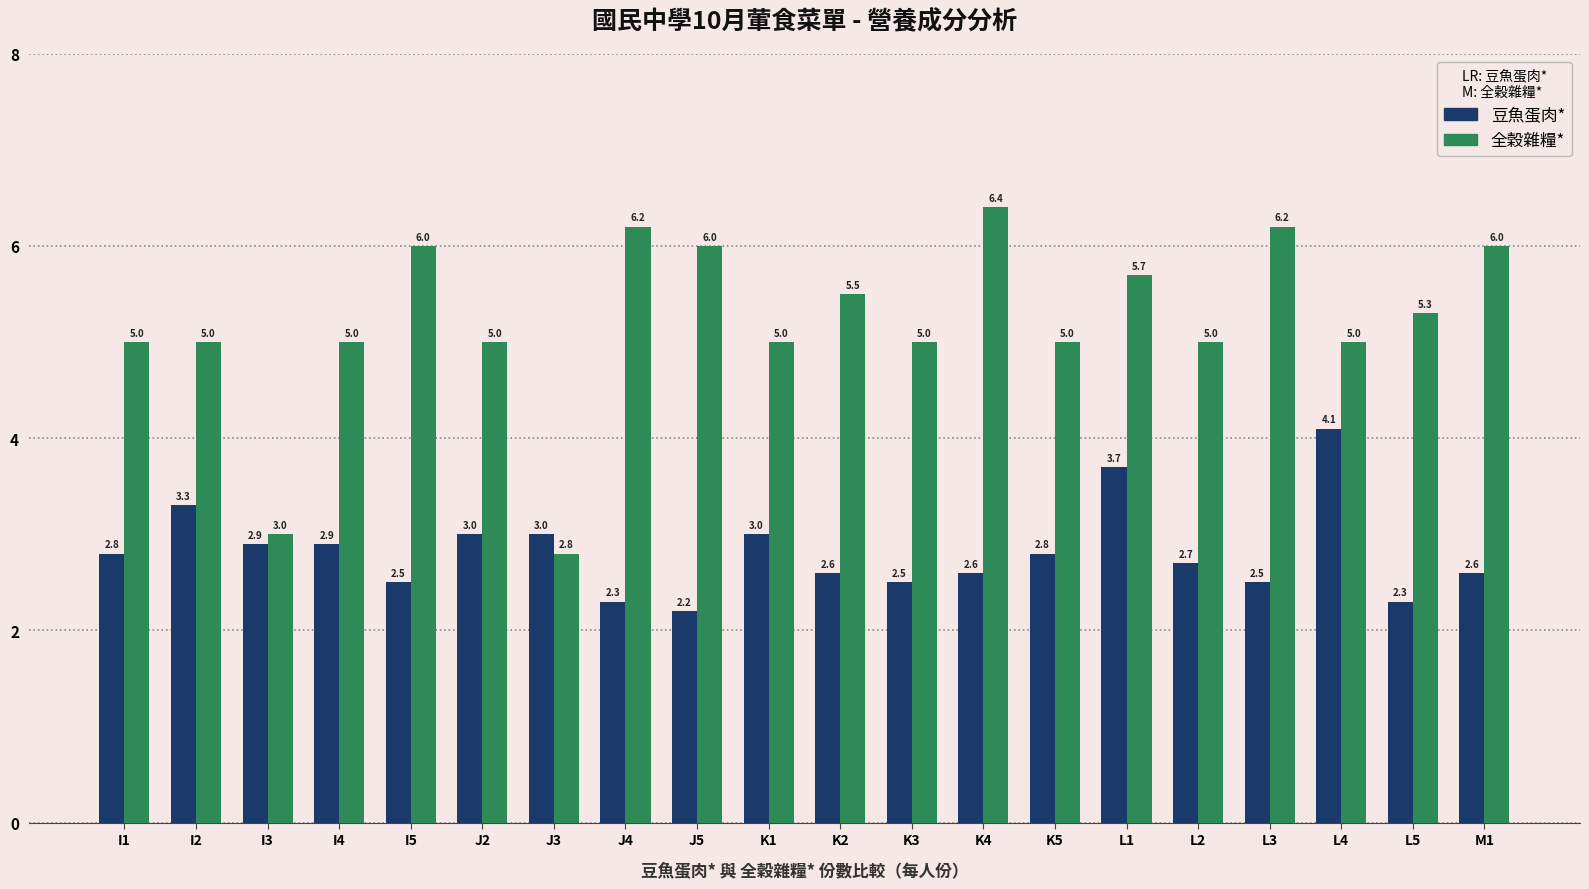

At which category is the sum across all series the highest?

L1